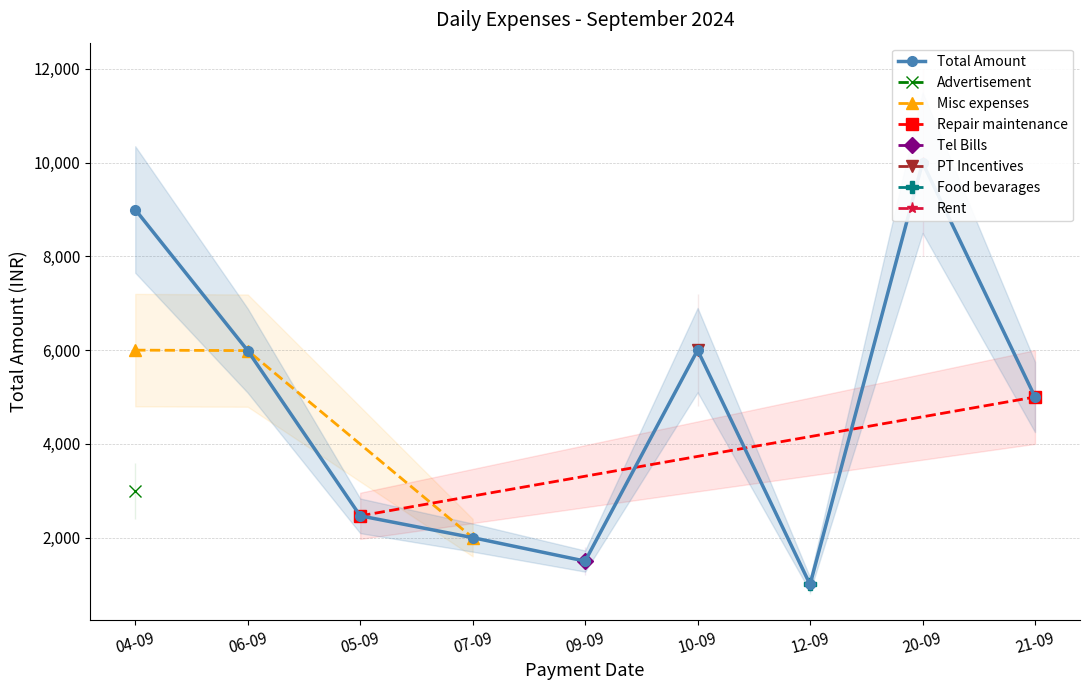

What is the value of the Misc expenses point at the 3rd from the left?

2000